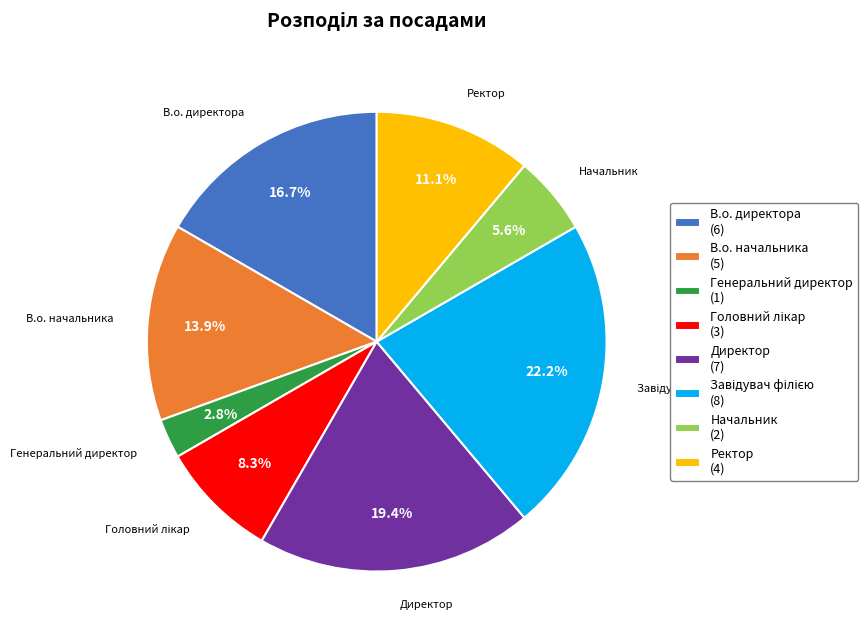

Does Начальник (2) account for over 50% of the chart?

No